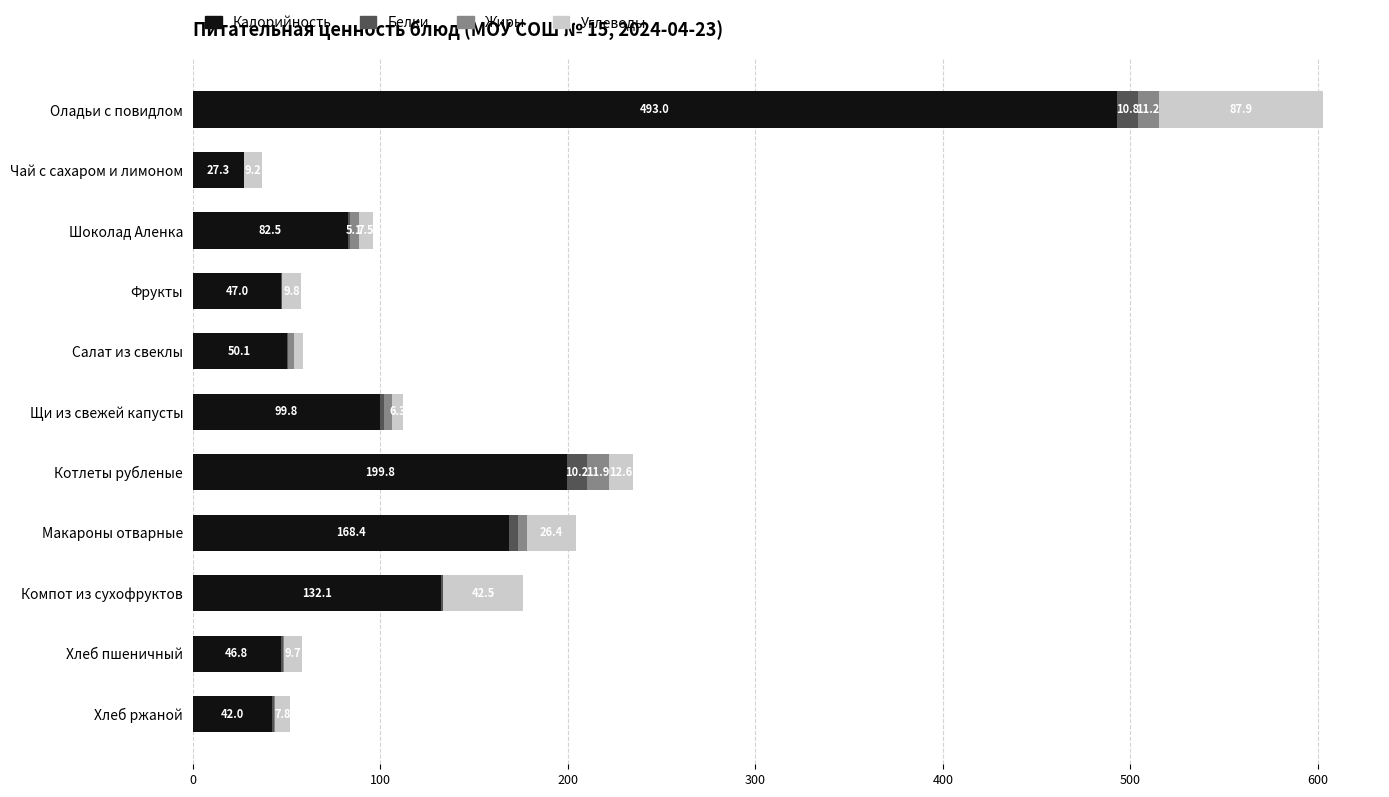

Which category has the highest value in the Калорийность series?

Оладьи с повидлом